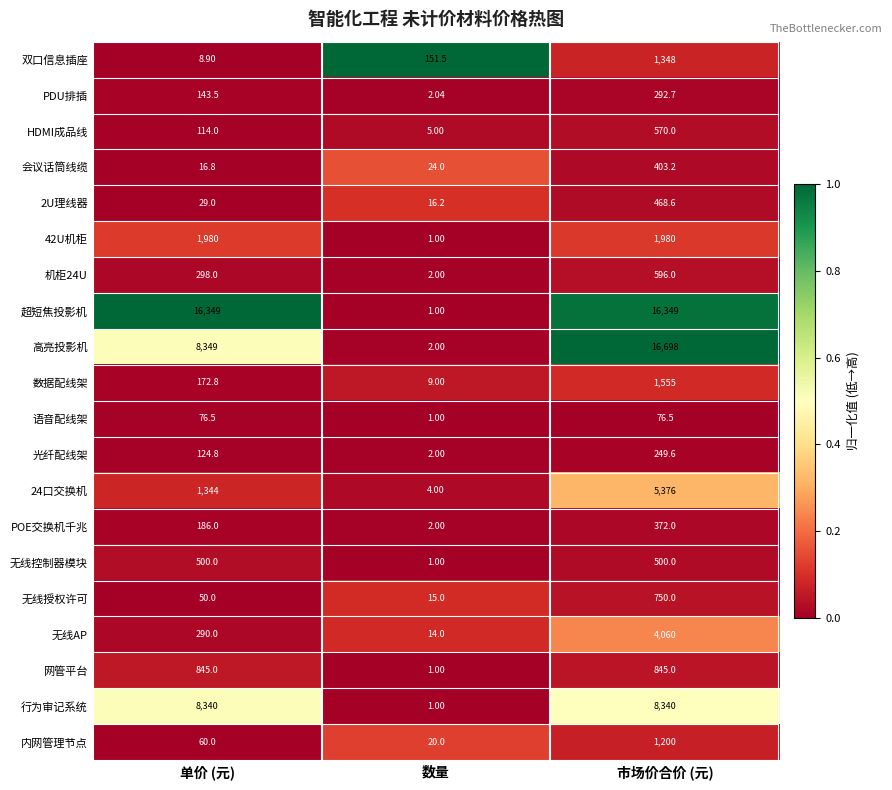

At which label is 无线授权许可 closest to 382?

单价 (元)